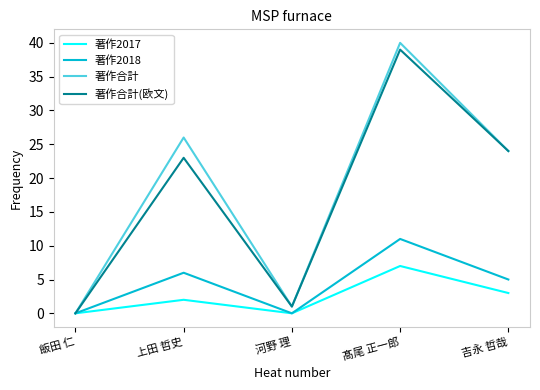

At which category does 著作2018 reach its first local peak?

上田 哲史